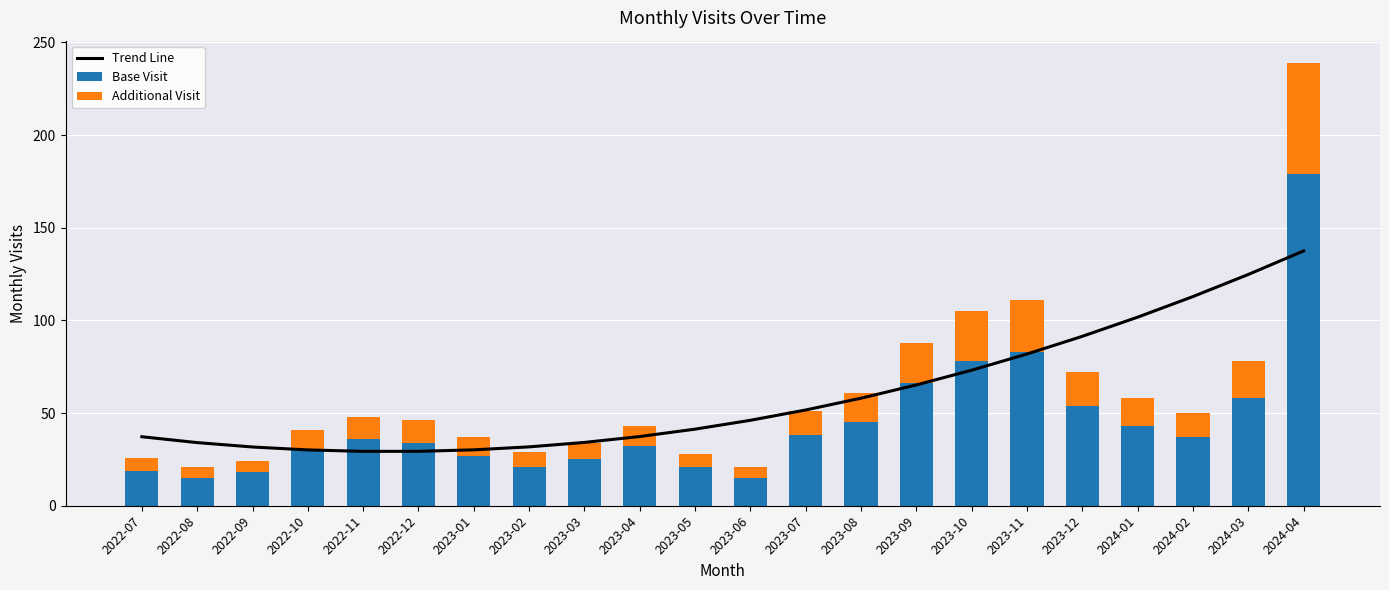

Between 2024-02 and 2022-11, which is larger?

2024-02